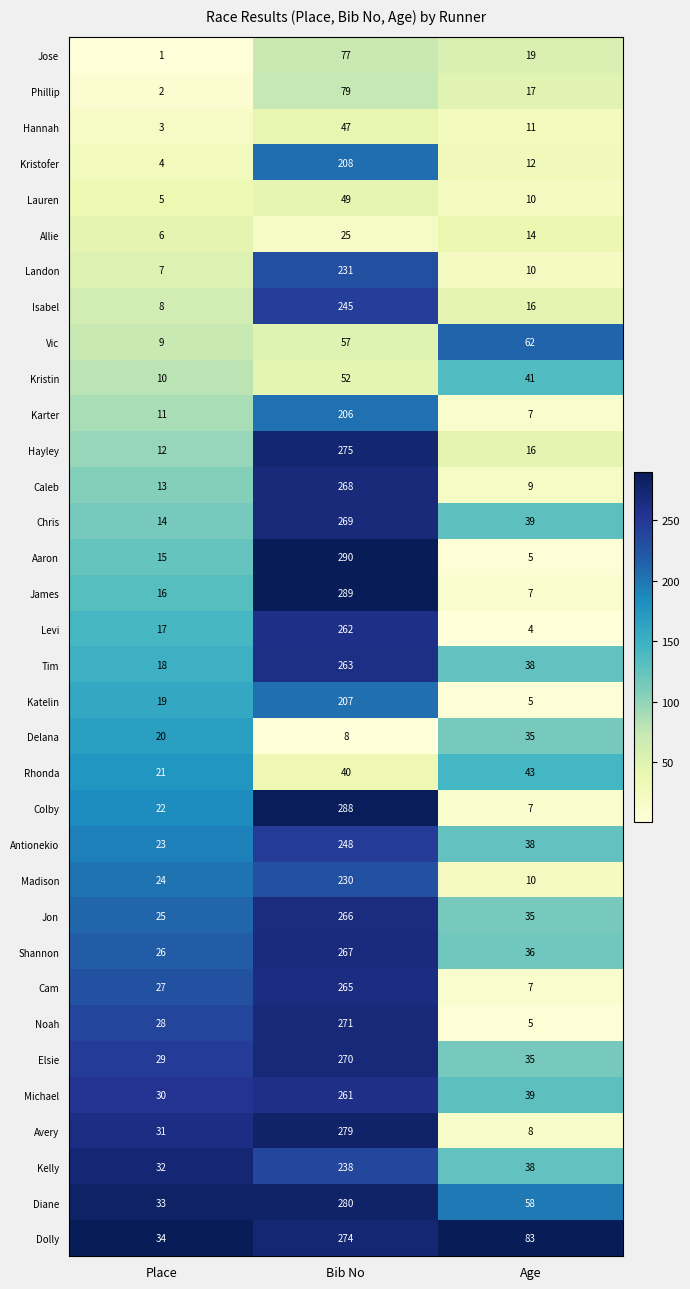

What is the approximate value of Madison at Bib No, to the nearest 10?

230